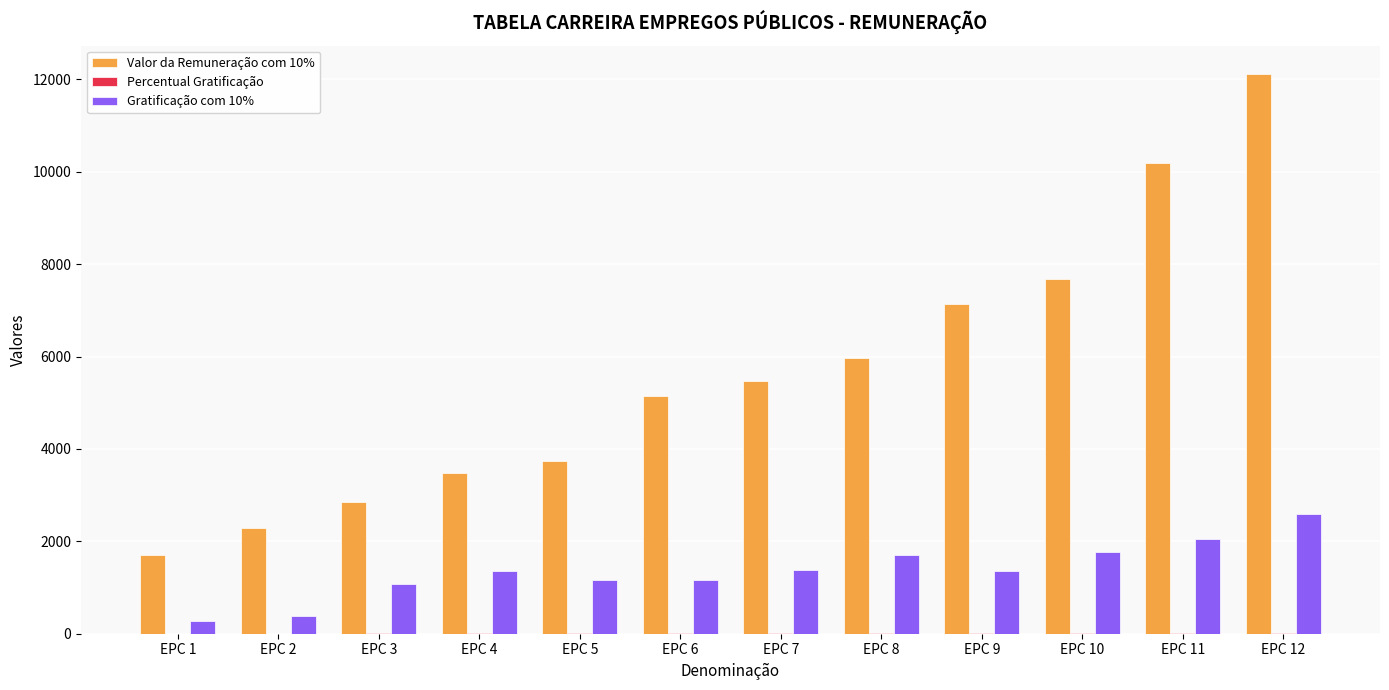

What is the sum of all Valor da Remuneração com 10% values?

67770.3